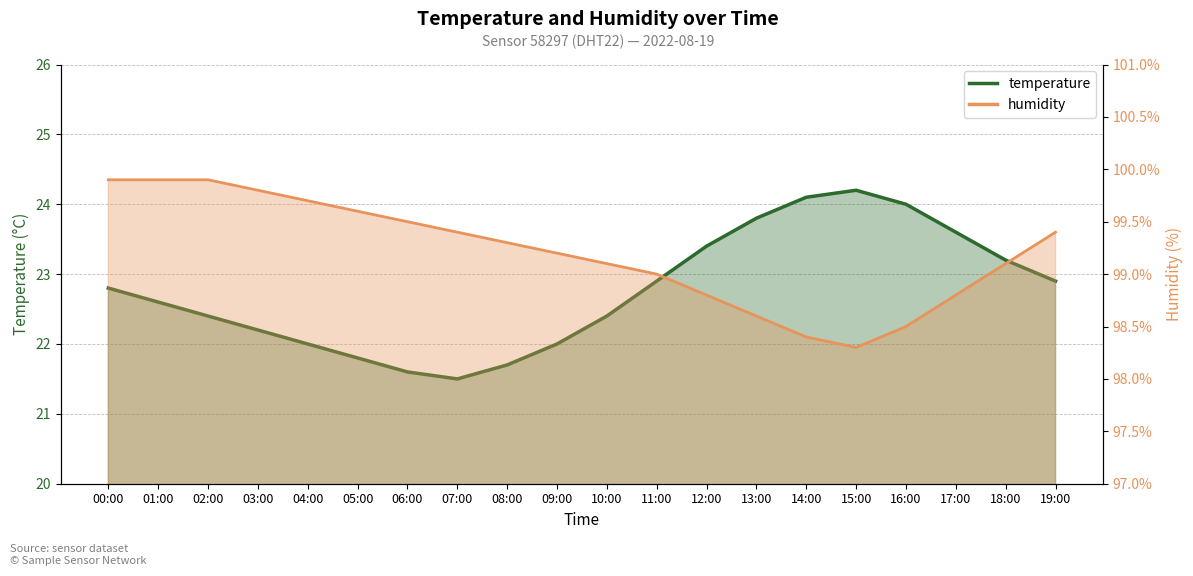

How many distinct data groups are displayed?

2